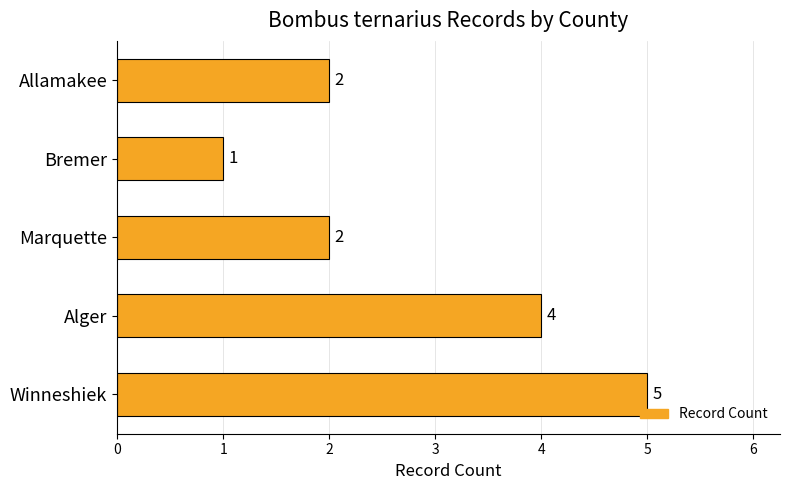

Are the bars grouped side by side (vs. stacked)?

No